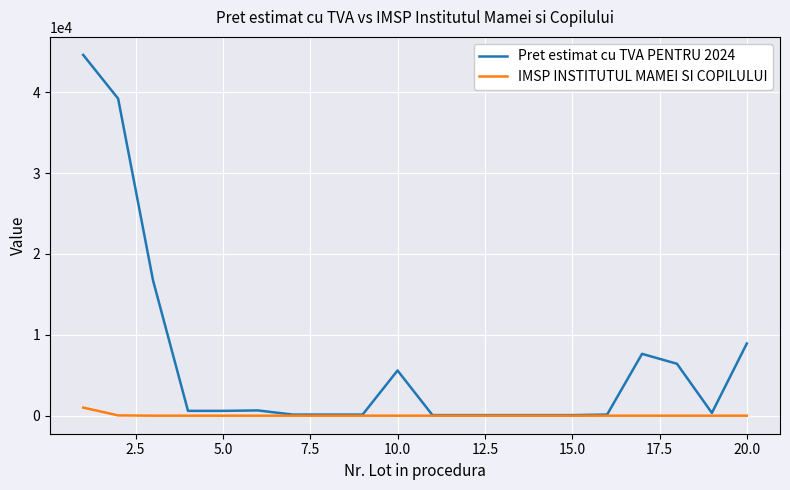

Which series has the widest spread of values?

Pret estimat cu TVA PENTRU 2024